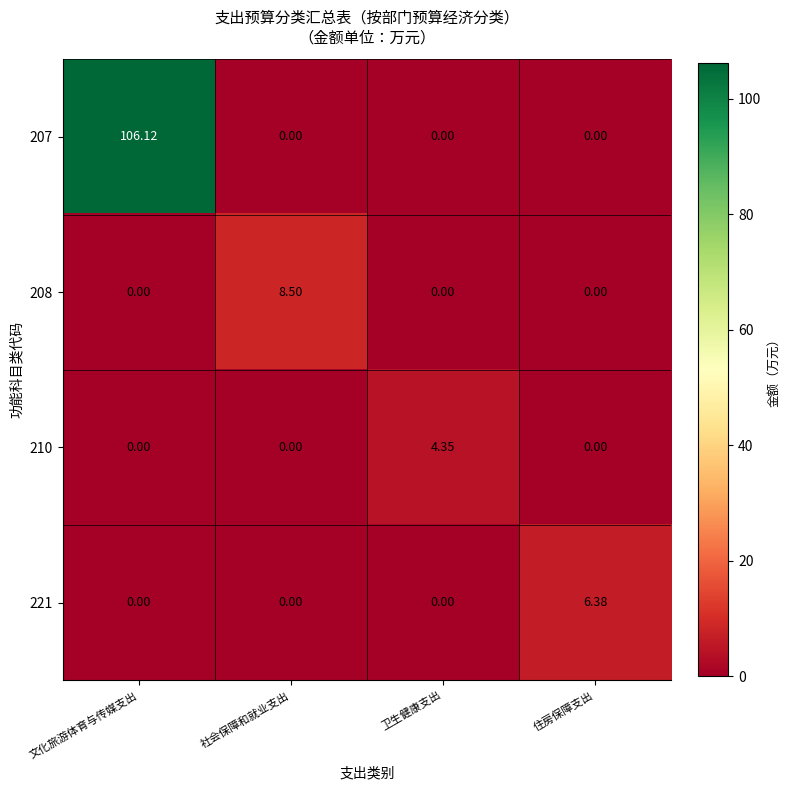

Which category has the highest value across all series?

文化旅游体育与传媒支出